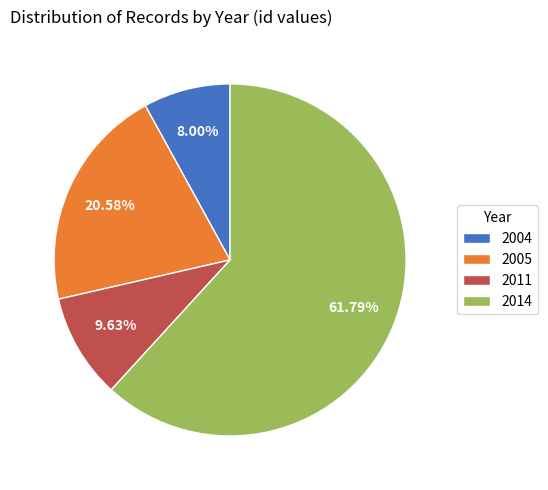

Is there any slice that represents more than half of the pie?

Yes